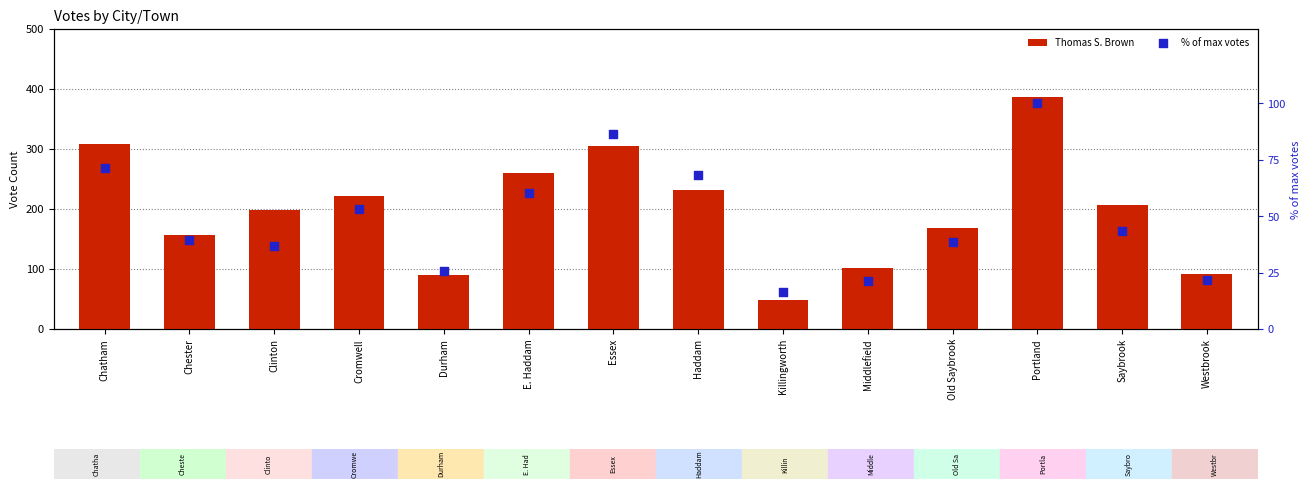

What is the total value across all series at E. Haddam?

320.5